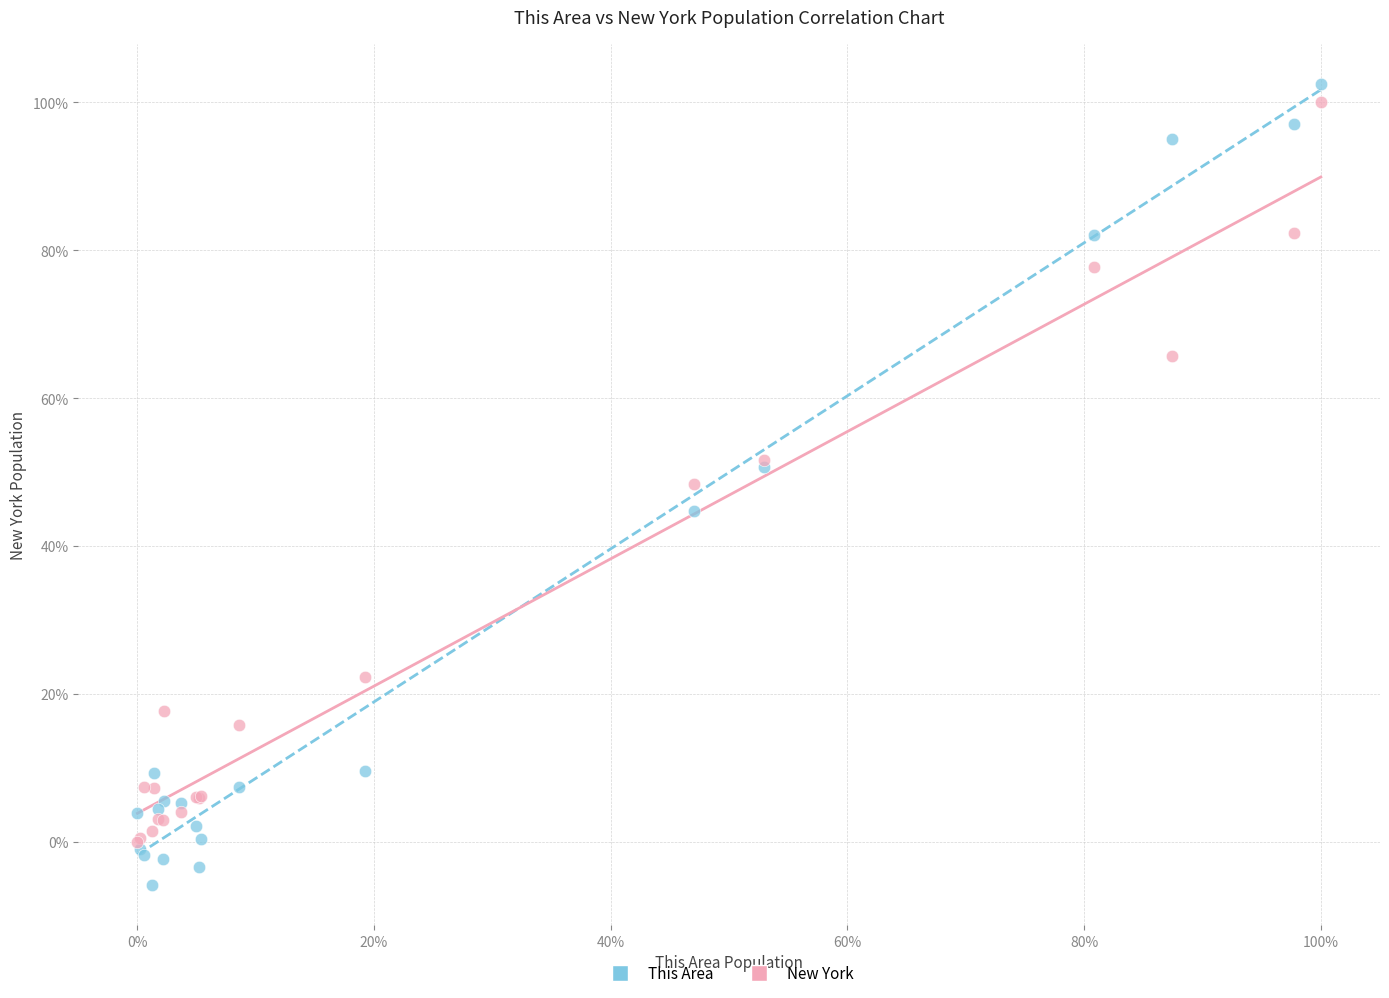

Which series contains the highest Y value?

This Area